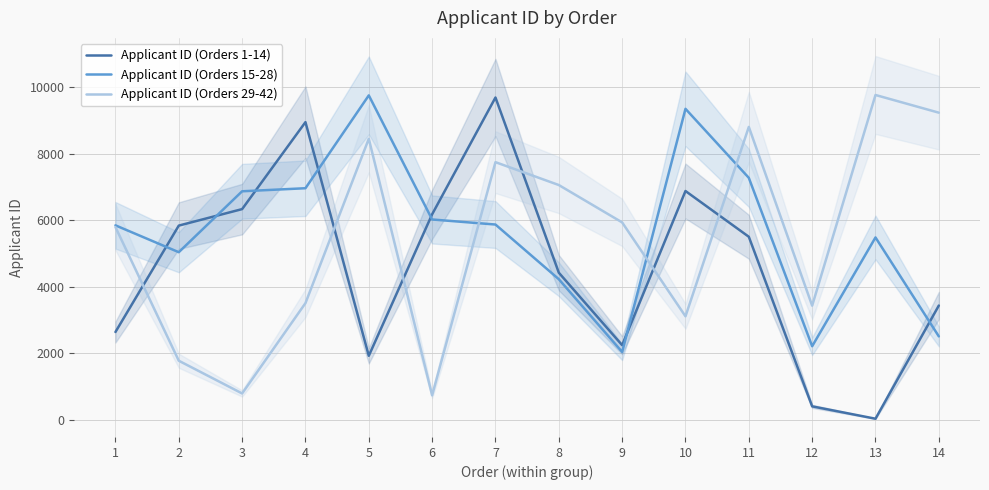

Rank the series by their average value, from highest to lowest.

Applicant ID (Orders 15-28), Applicant ID (Orders 29-42), Applicant ID (Orders 1-14)